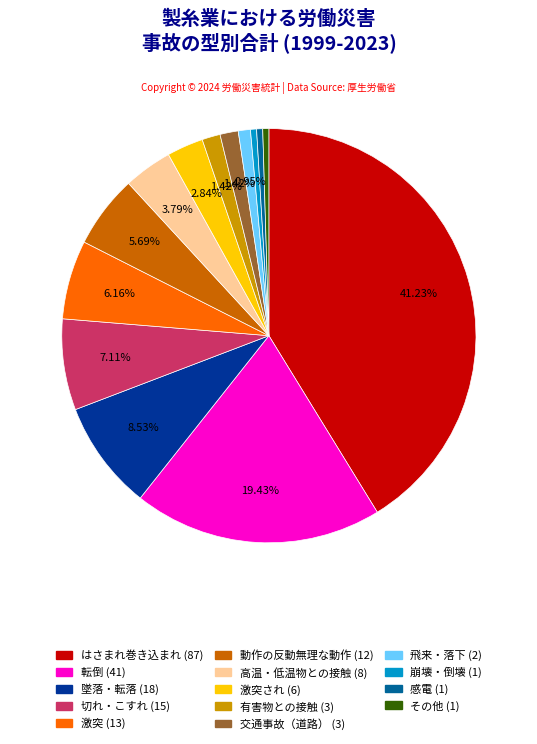

Does any single category account for the majority?

No